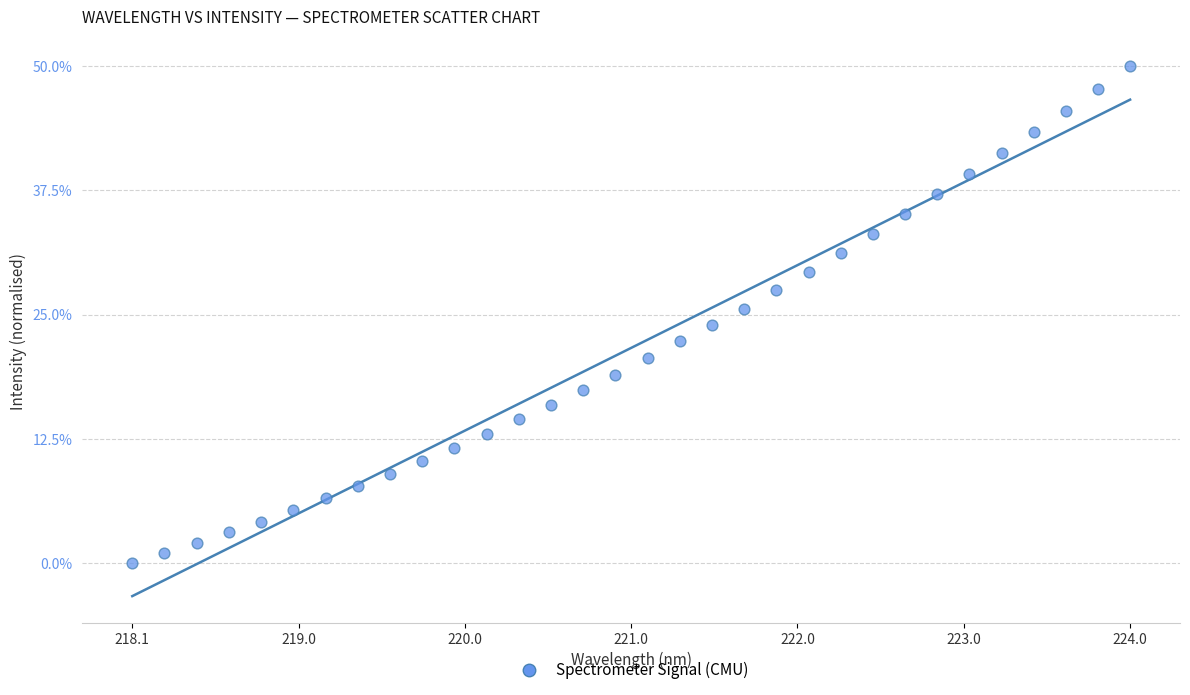

What is the range of Y values (max minus min)?

50.0